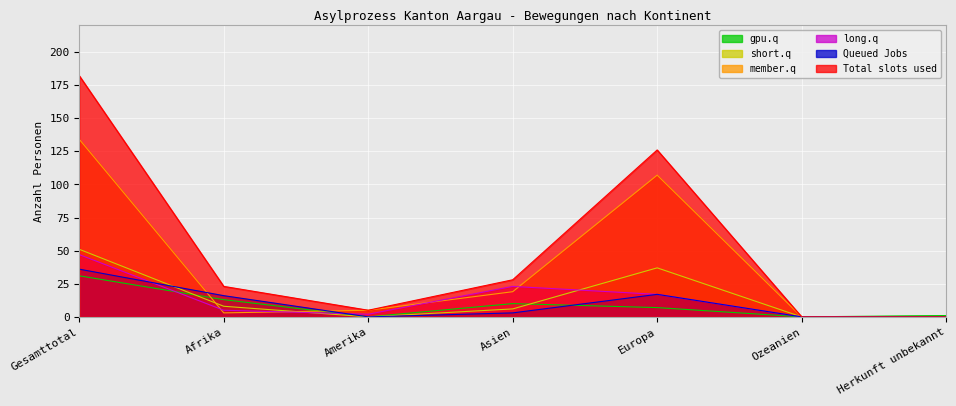

True or false: long.q has more than 0 points higher than both neighbors.

True